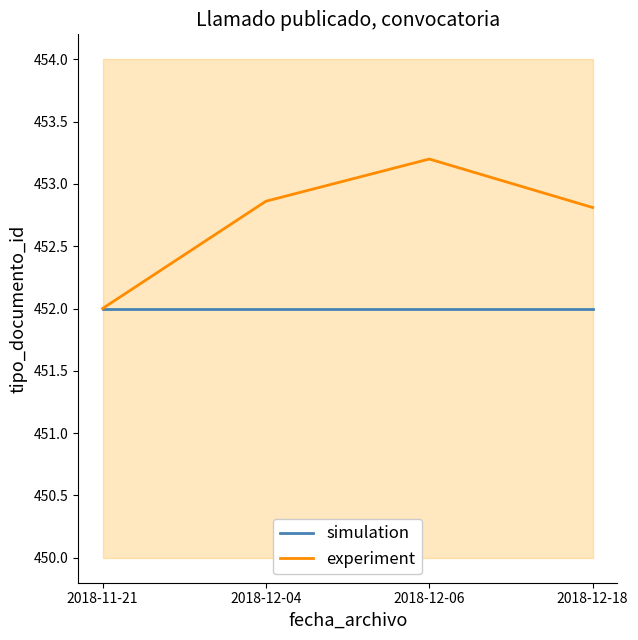

How many lines are shown in the chart?

2